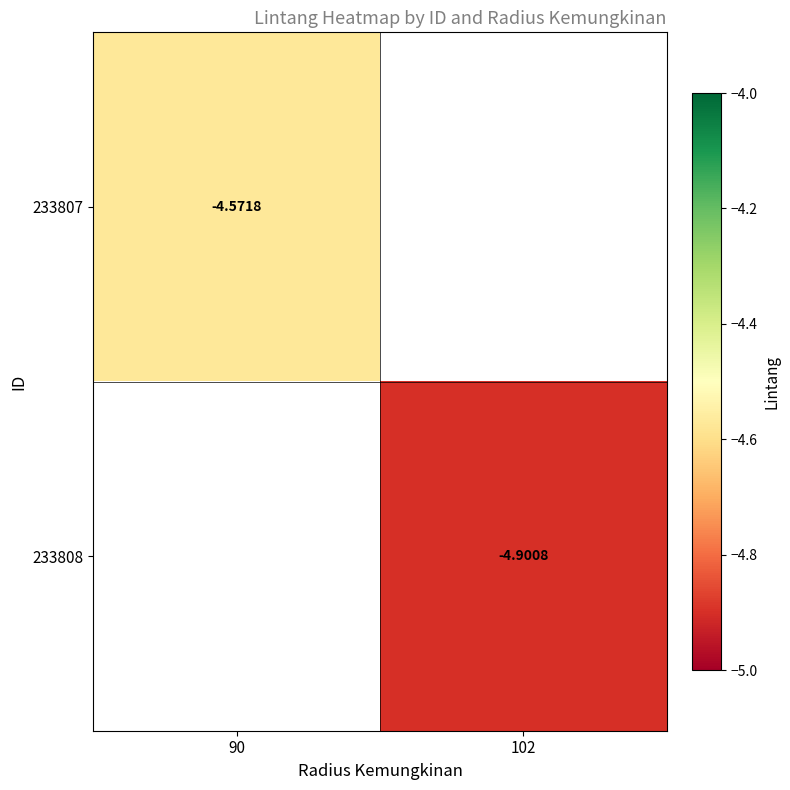

The 233808 series shows -6.7 at 102. True or false?

False